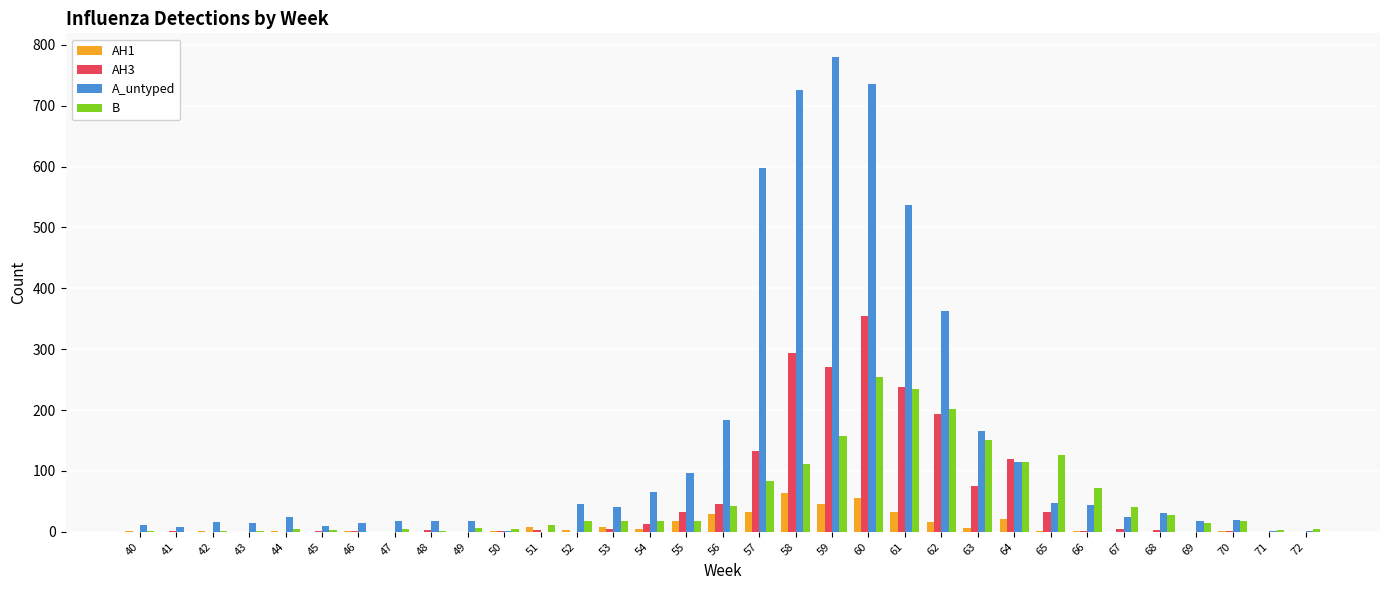

What is the maximum value shown in the chart?

780